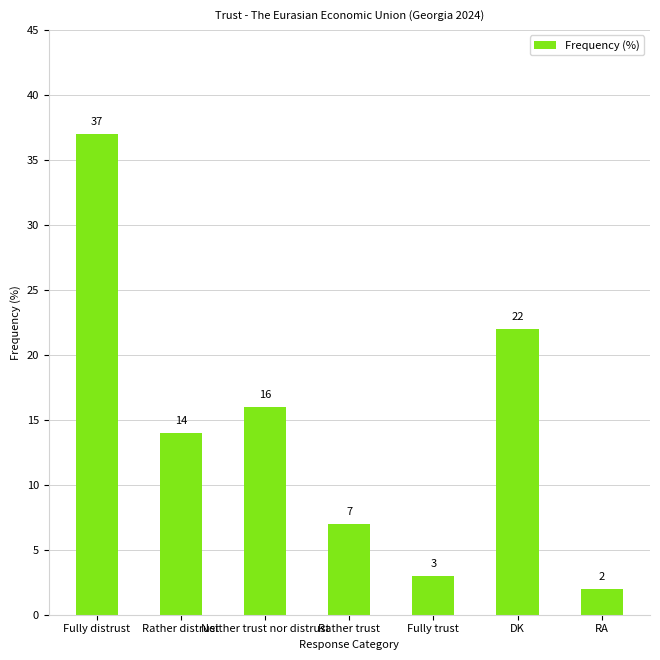

How many values are below 14?

3